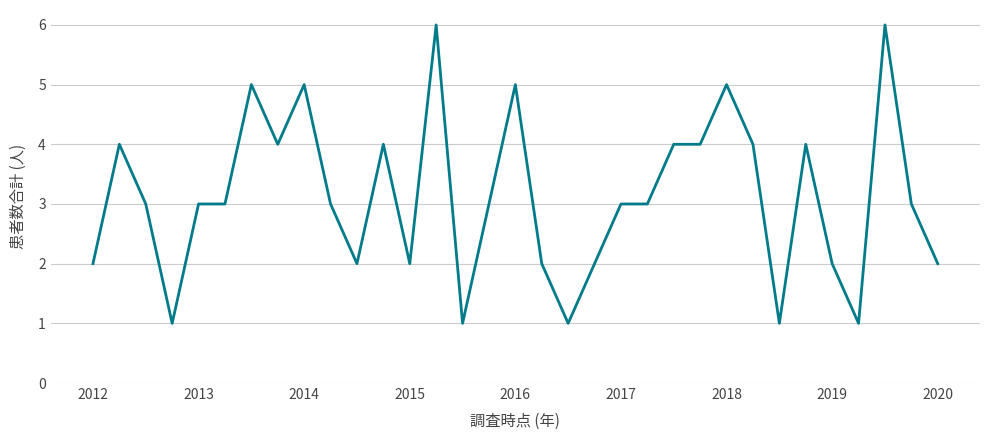

What is the maximum value shown in the chart?

6